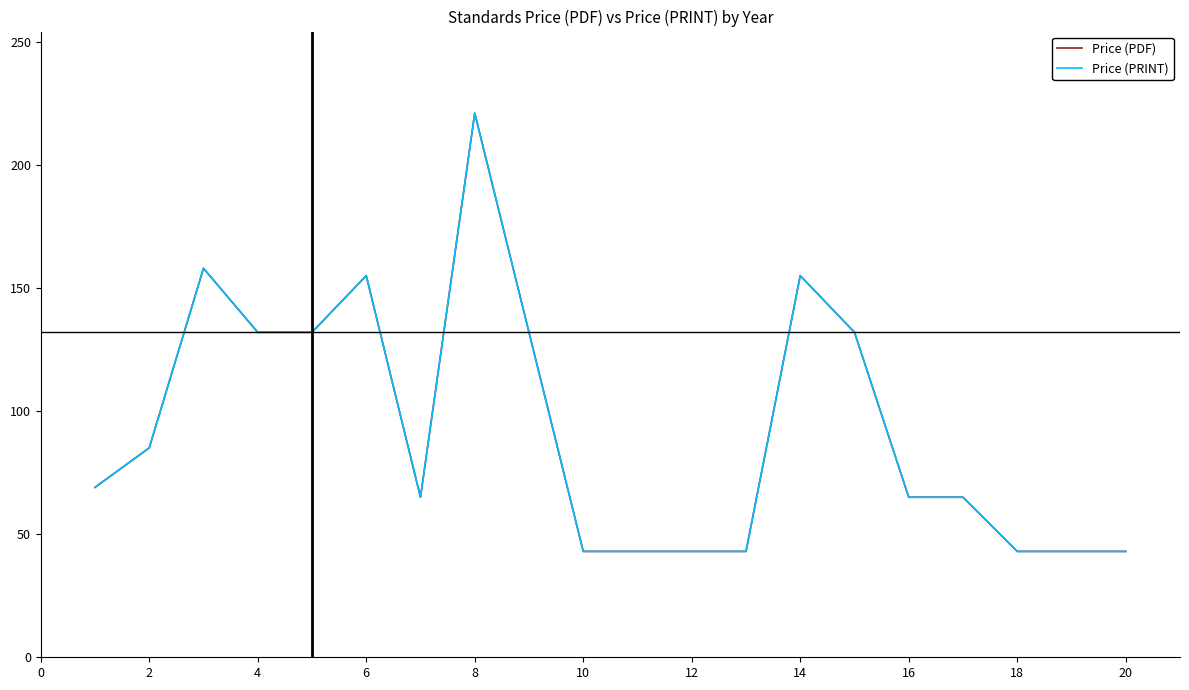

True or false: Price (PDF) and Price (PRINT) intersect in this chart.

False